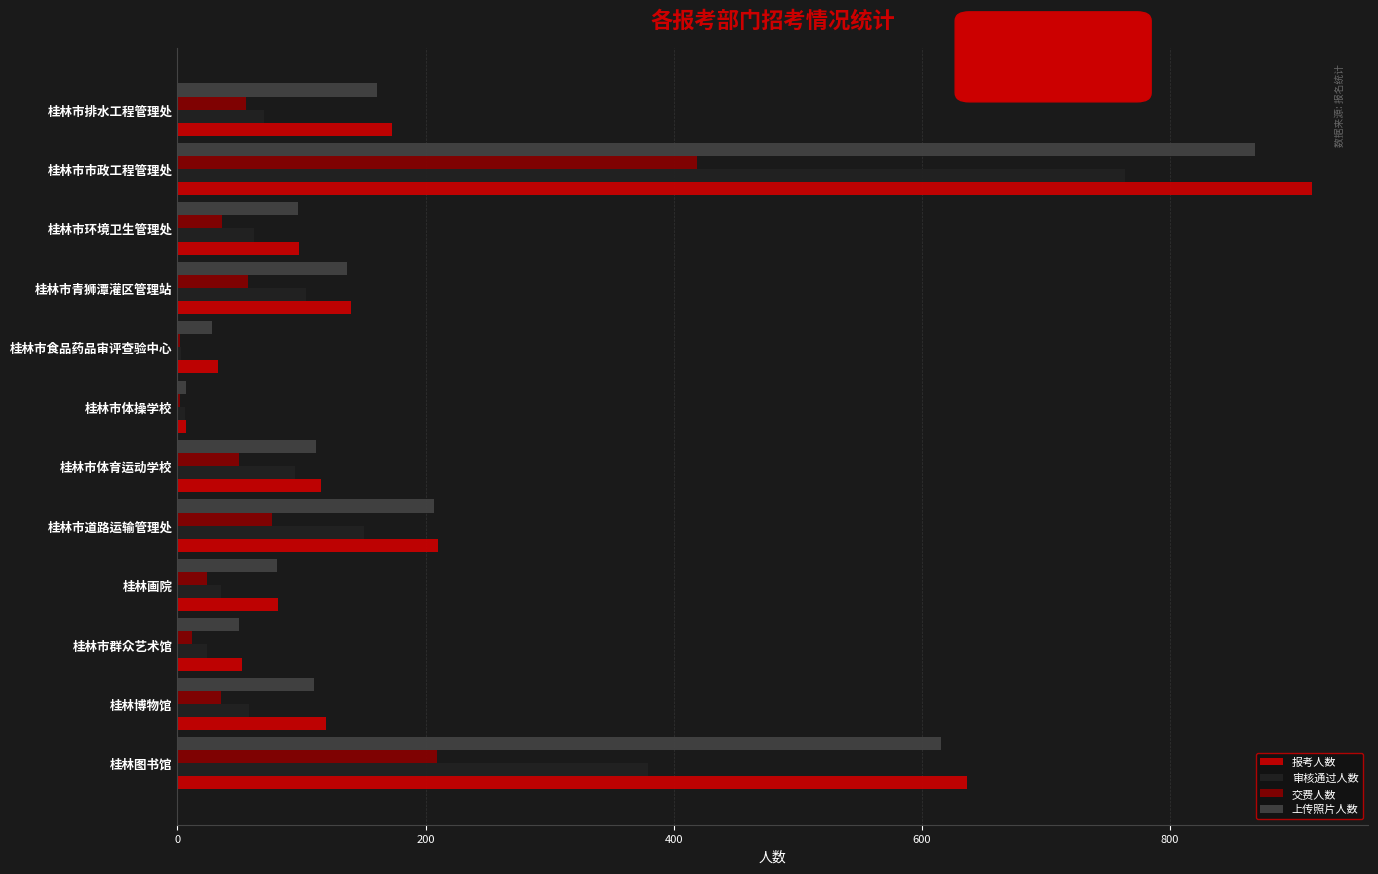

Is it true that 审核通过人数 equals 62 at 桂林市环境卫生管理处?

True